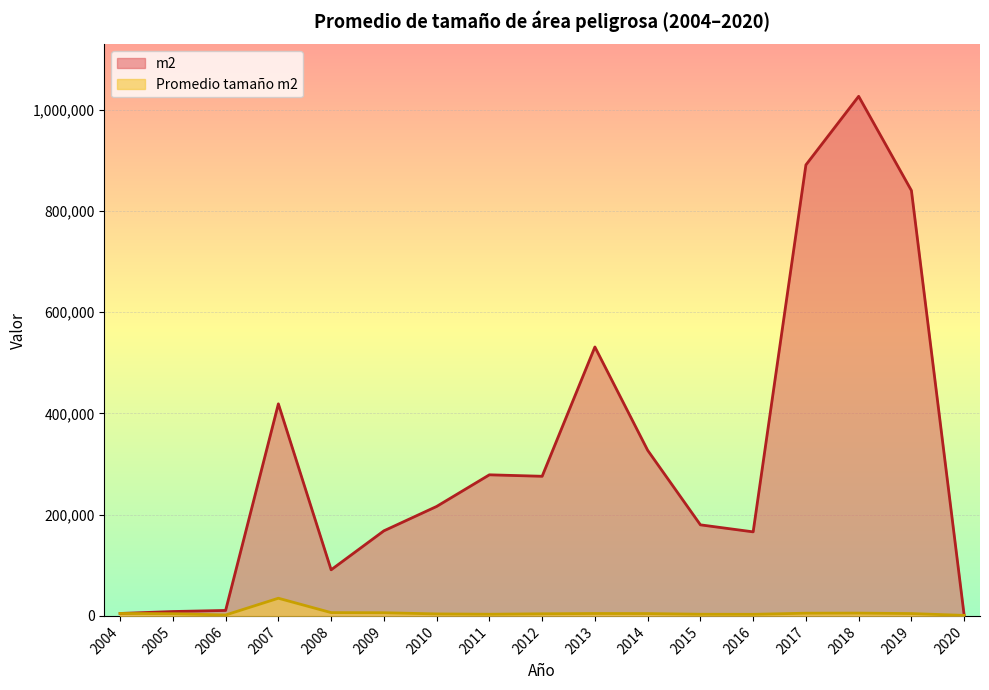

True or false: m2 and Promedio tamaño m2 cross at least once.

False